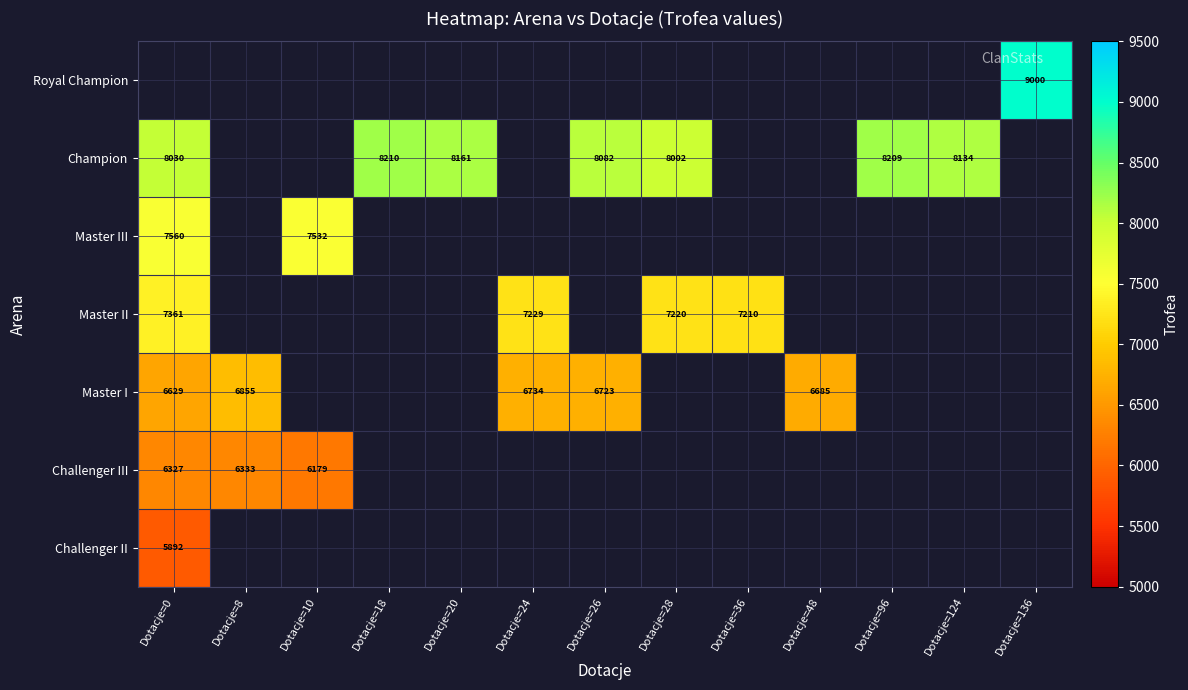

The Master II series shows 7220 at Dotacje=28. True or false?

True